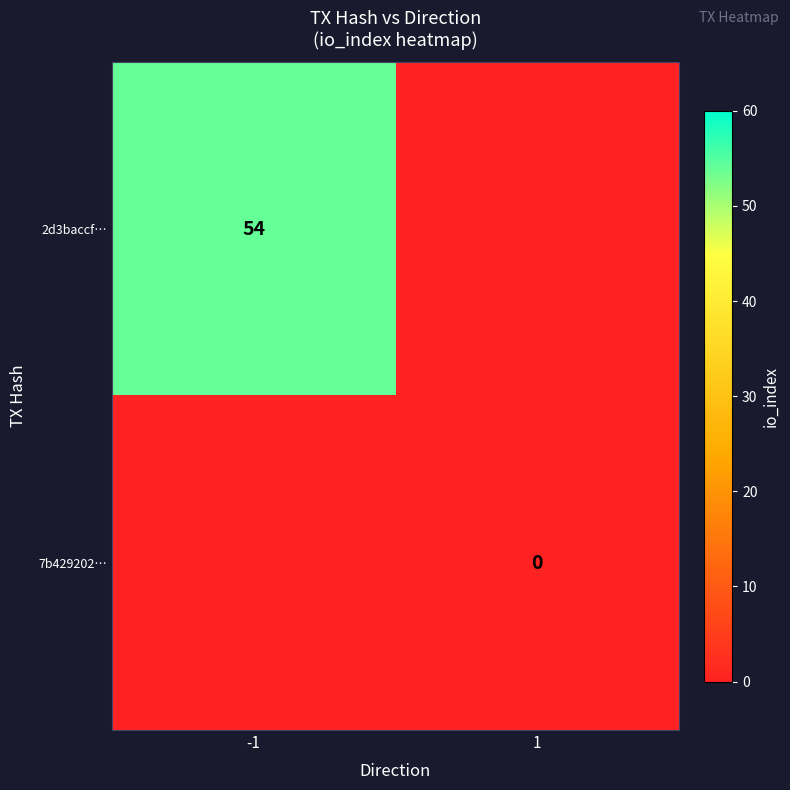

Is the value of 7b429202… at 1 greater than the value of 2d3baccf… at -1?

No